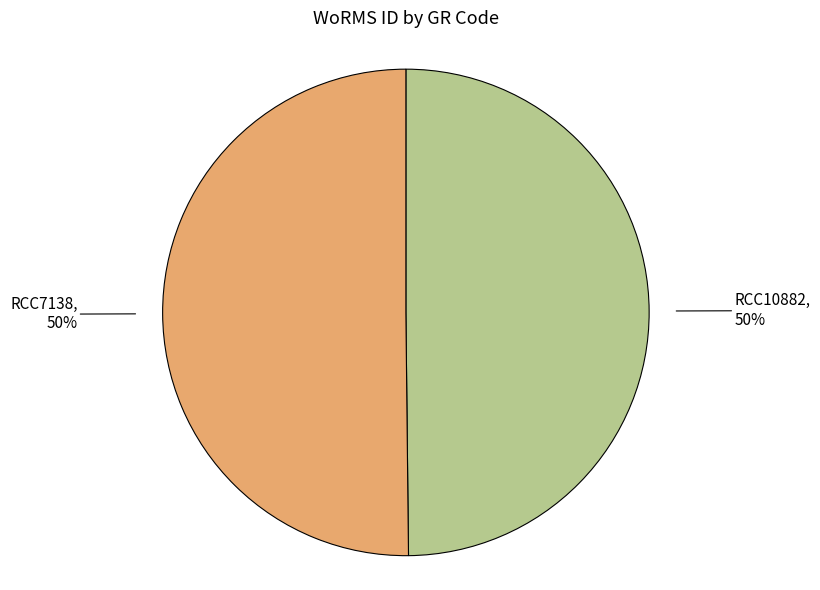

Is it true that RCC7138 is 50% of the pie?

True